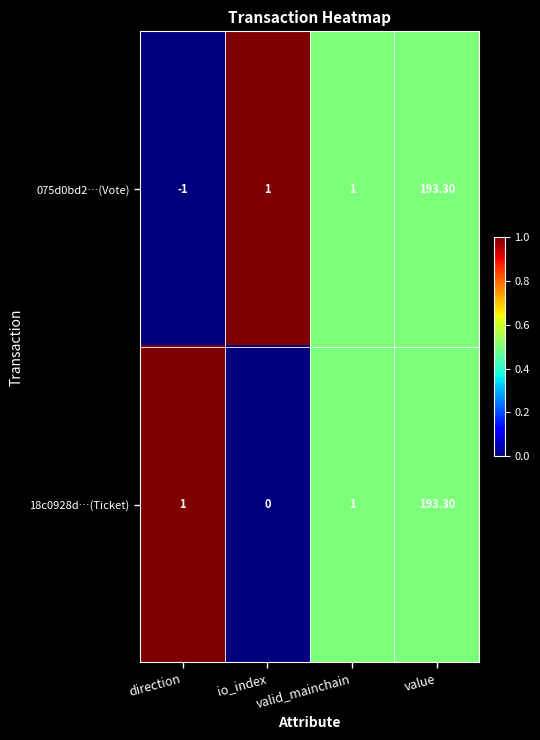

At which category does the chart reach its minimum across all series?

direction